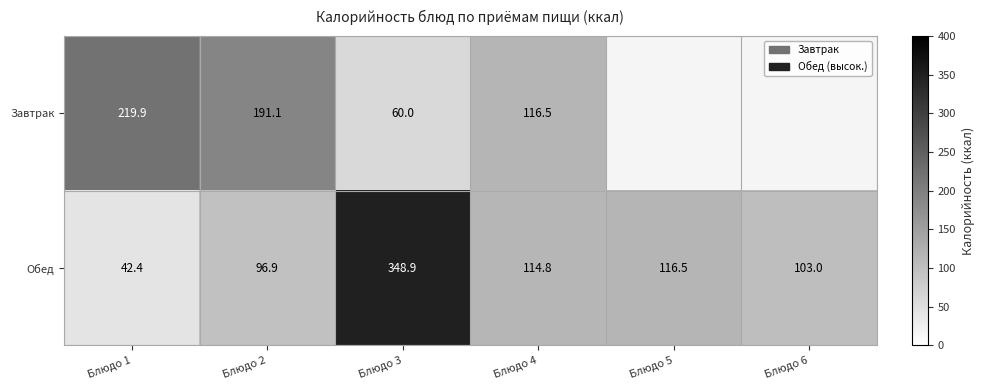

At which category does the chart reach its minimum across all series?

Блюдо 5